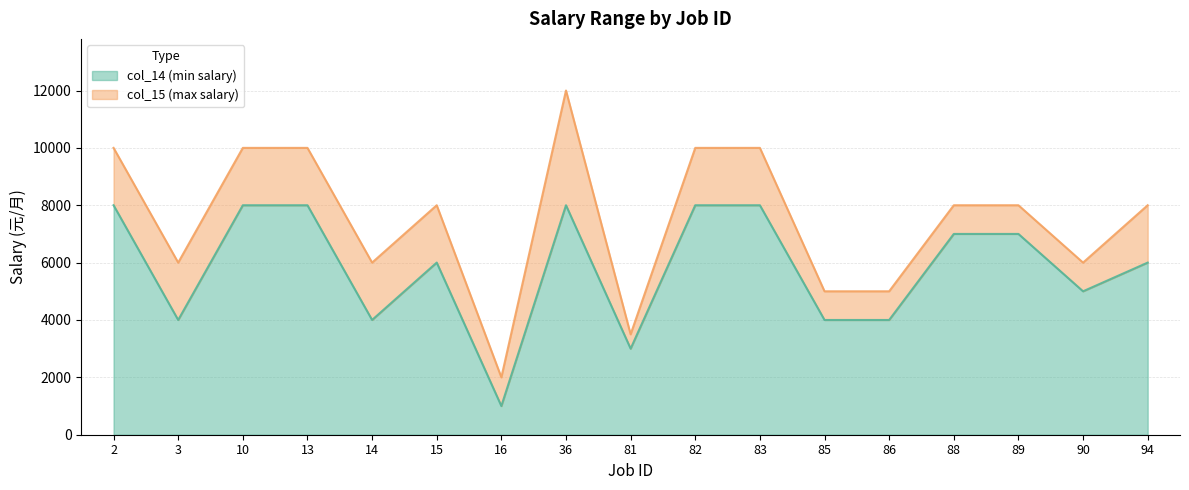

Does the chart display data point markers on the line(s)?

No